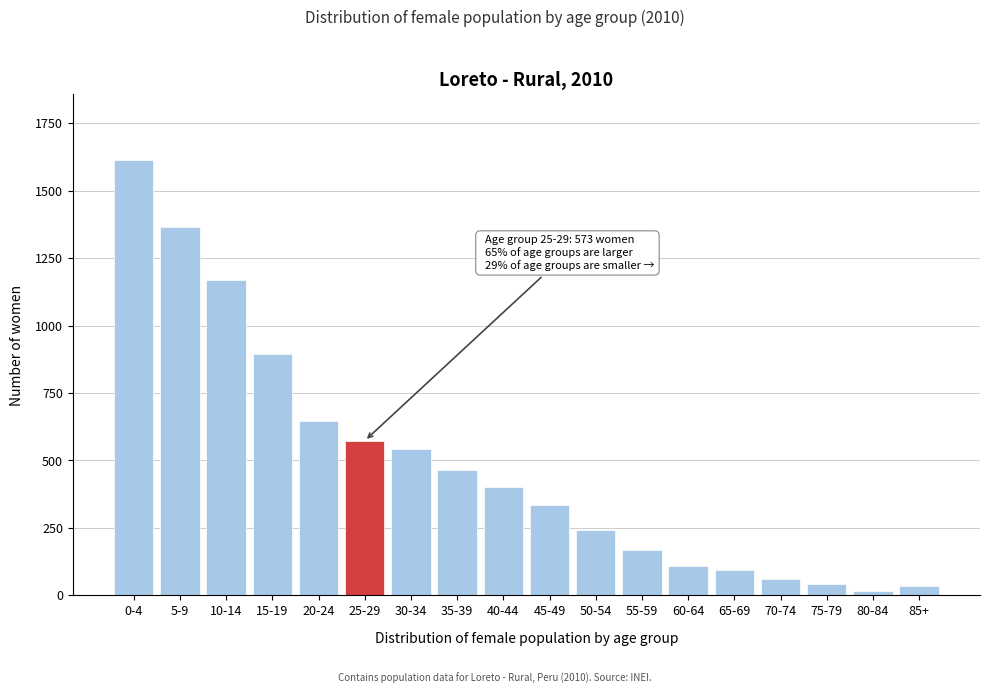

At which label is the value closest to 815?

15-19